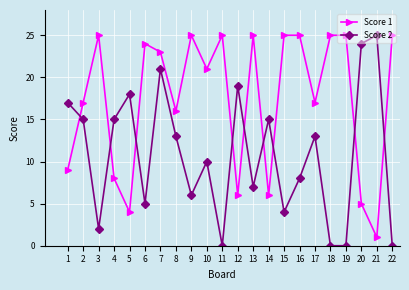

Rank the series at 18 from highest to lowest value.

Score 1, Score 2